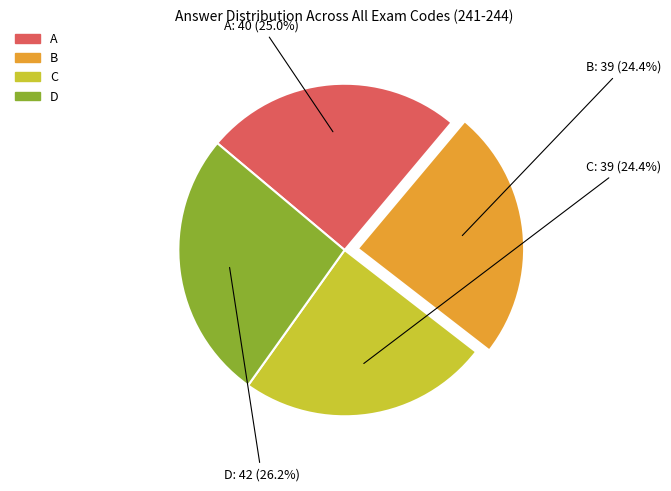

To the nearest percent, what portion does D represent?

26%